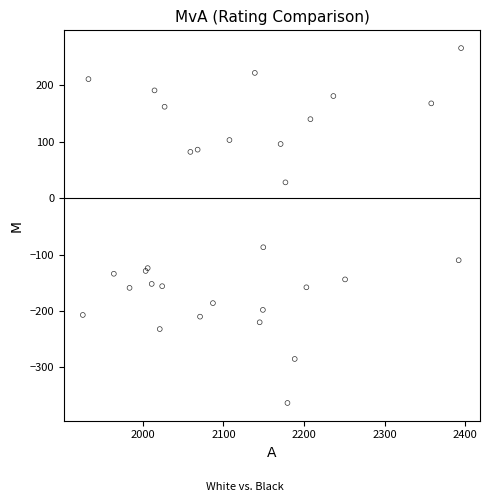

What Y value in the scatter plot is closest to -48?

-87